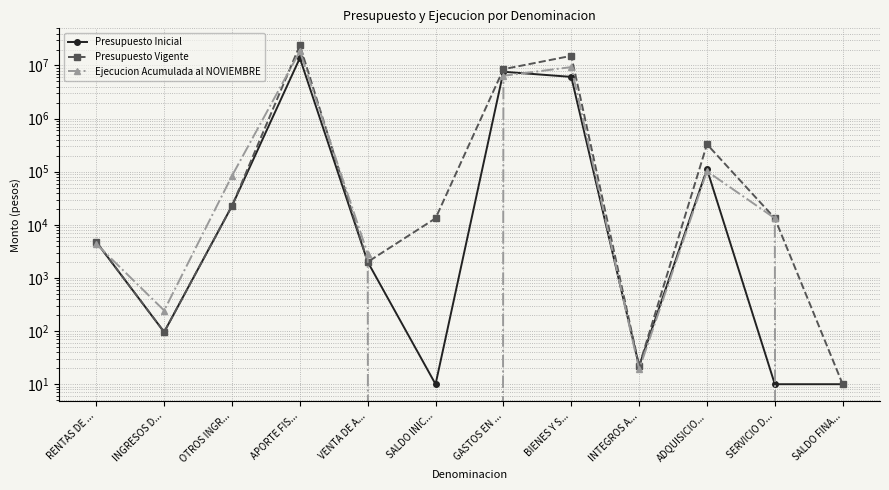

What is the maximum value shown in the chart?

24022499